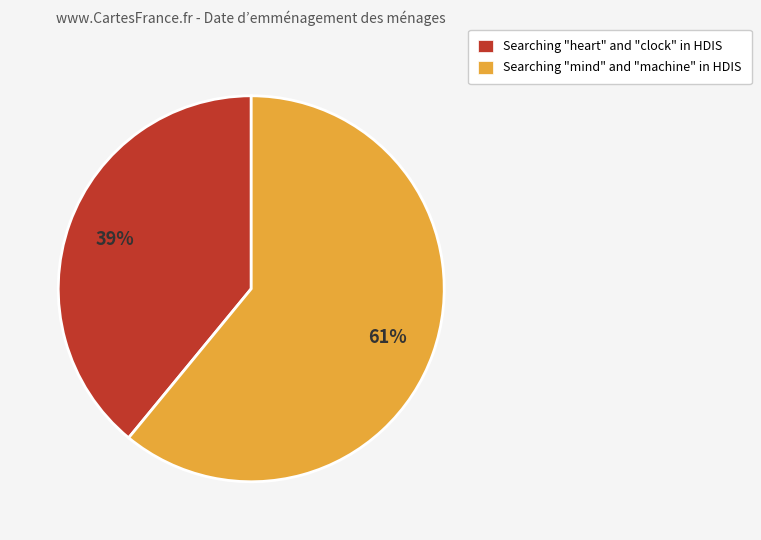

Does any single category account for the majority?

Yes